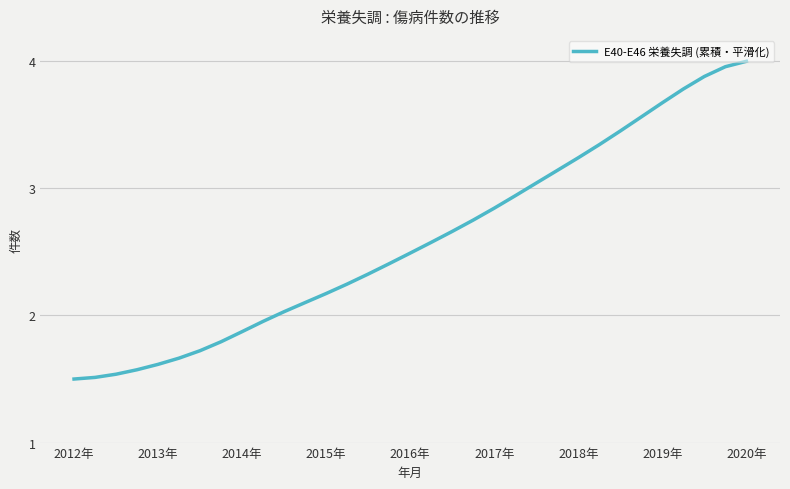

What is the difference between the maximum and minimum values?

2.5